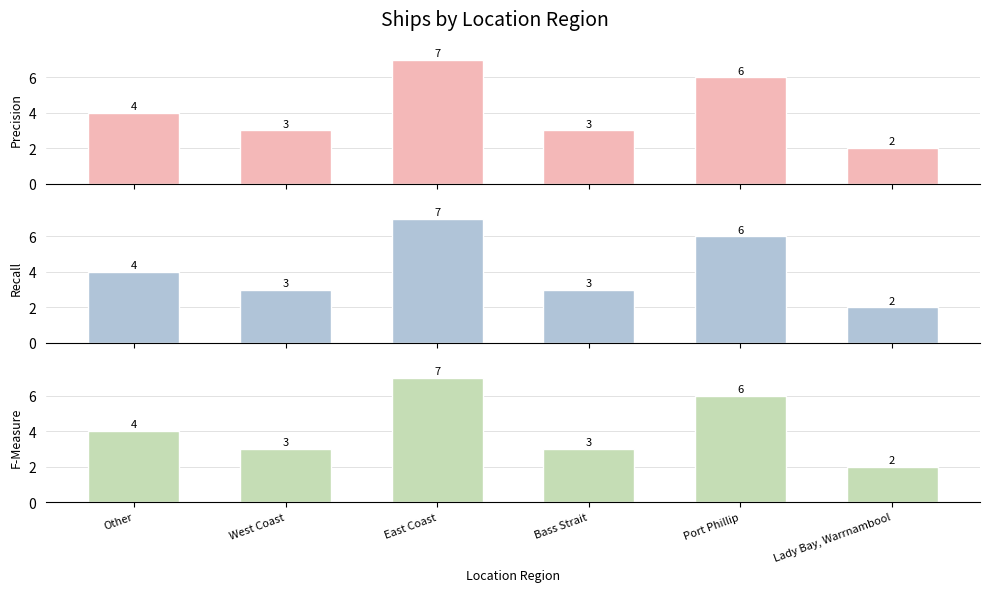

At which label does Precision reach its peak?

East Coast